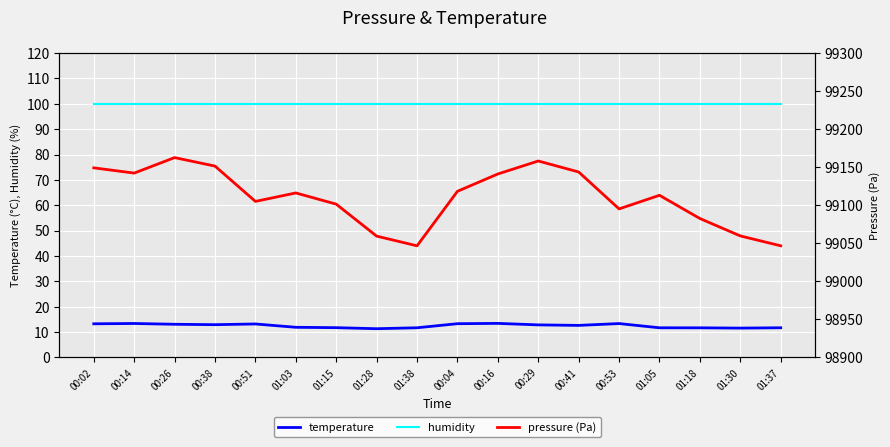

At which label does pressure (Pa) first exceed 99116?

00:02